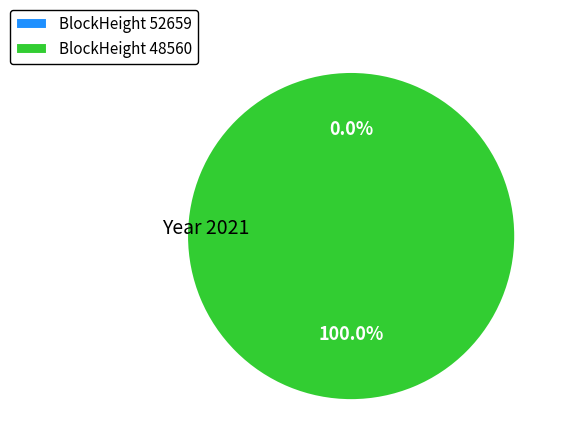

Is it true that 52659 is 1% of the pie?

False